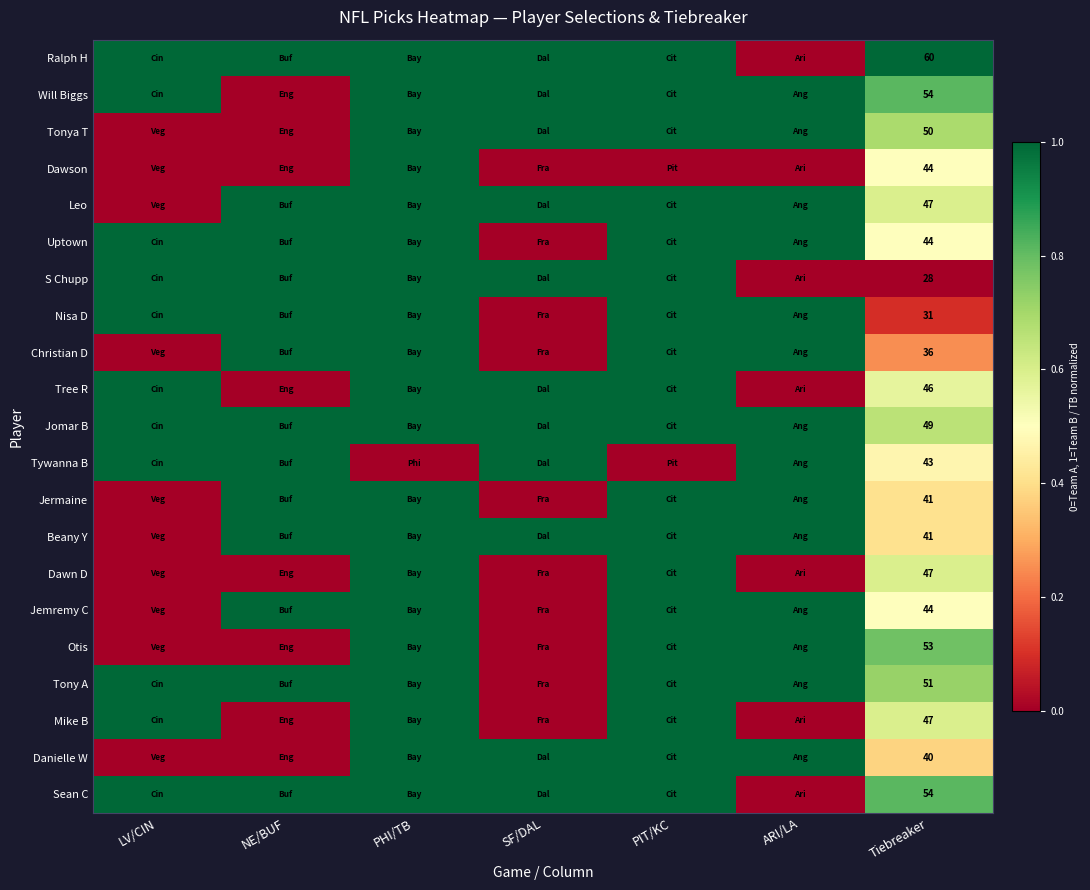

True or false: Ralph H has a value of 25 at Tiebreaker.

False